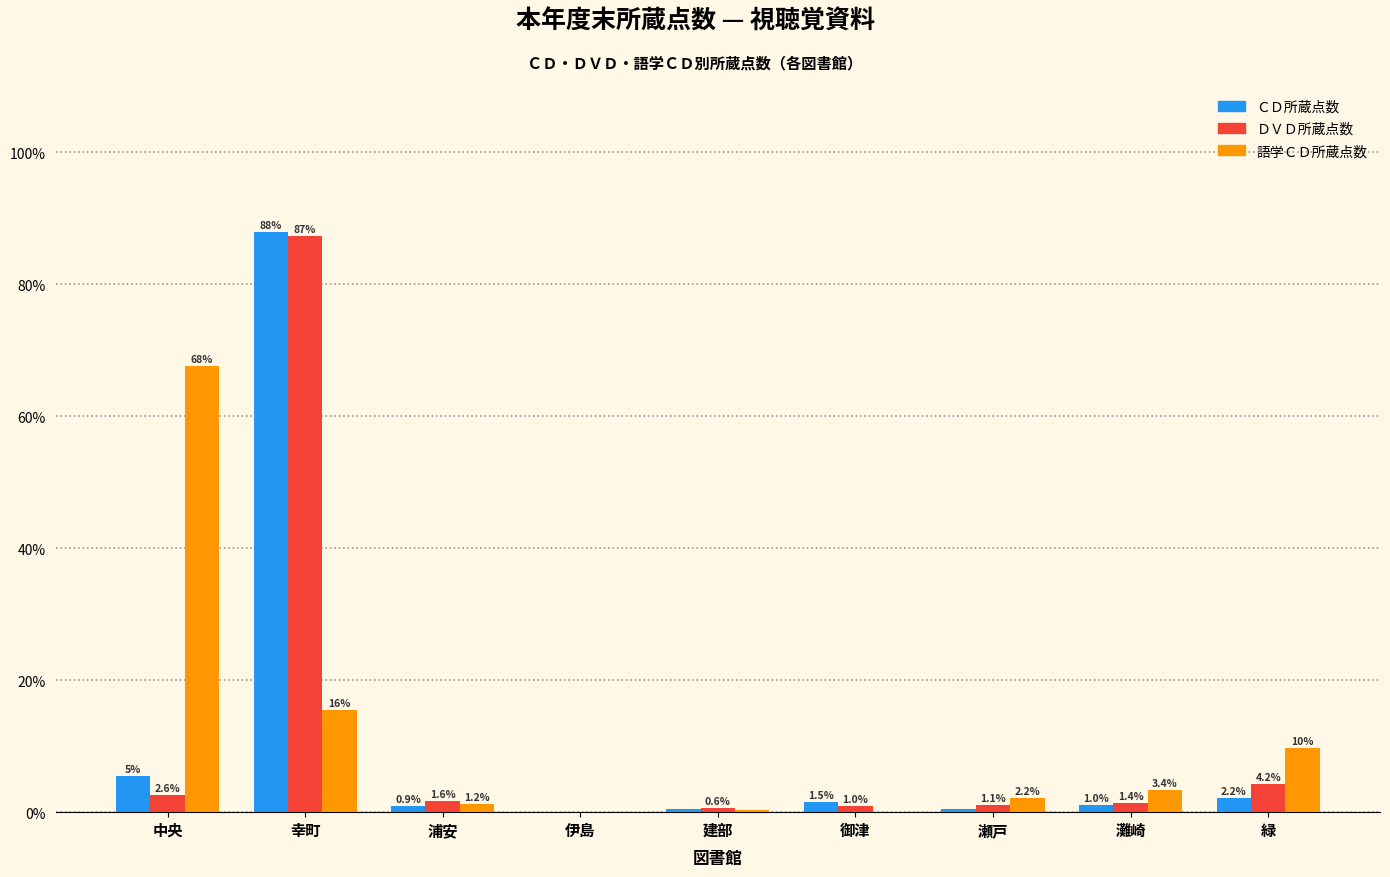

Where does the ＣＤ所蔵点数 series first go above 1?

中央